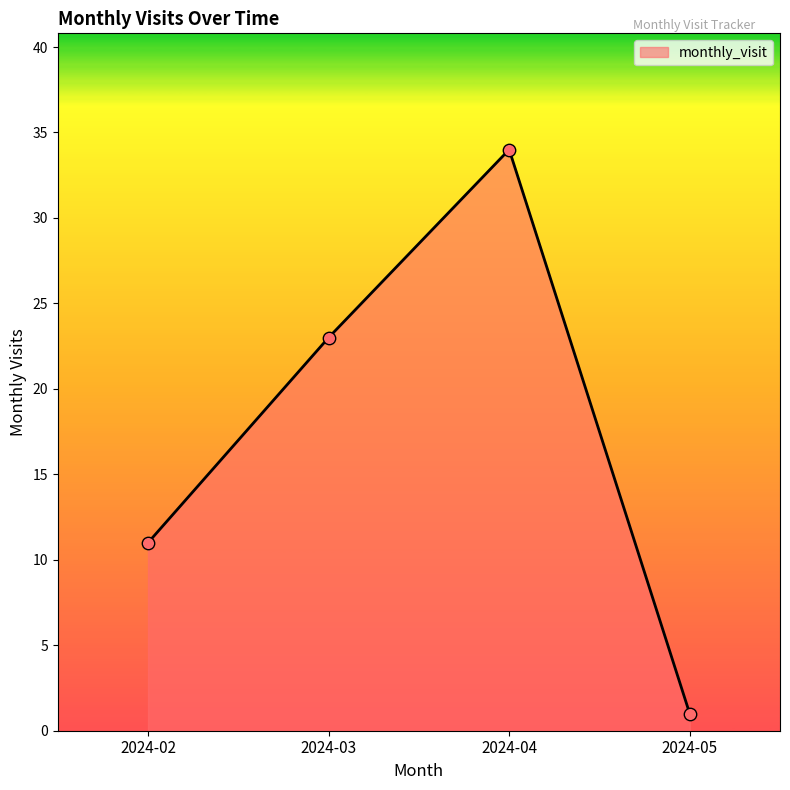

What is the change in value from 2024-04 to 2024-05?

-33